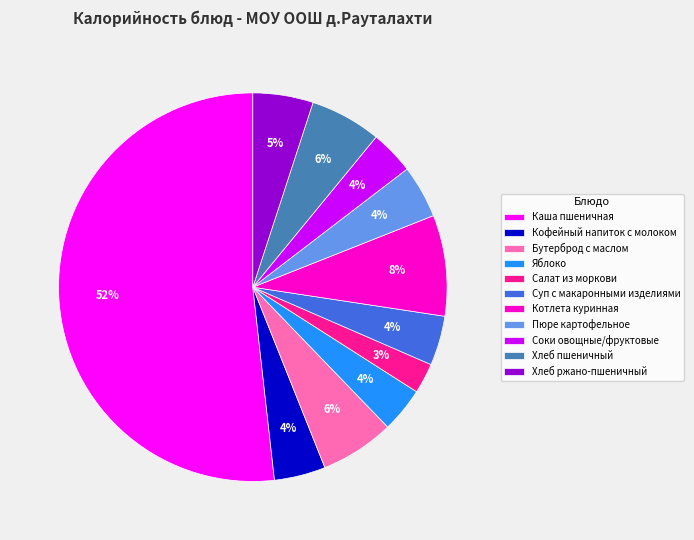

What is the majority slice?

Каша пшеничная